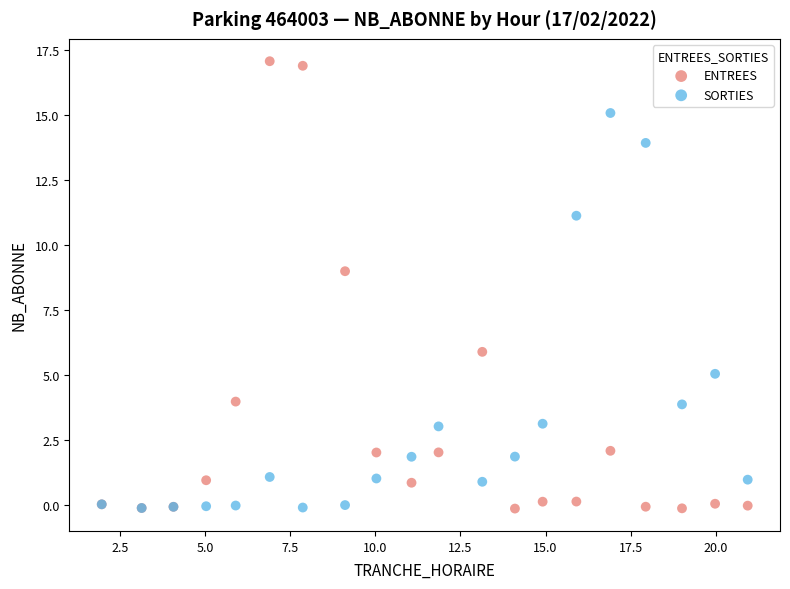

In the SORTIES series, what Y value is closest to 7?

5.1